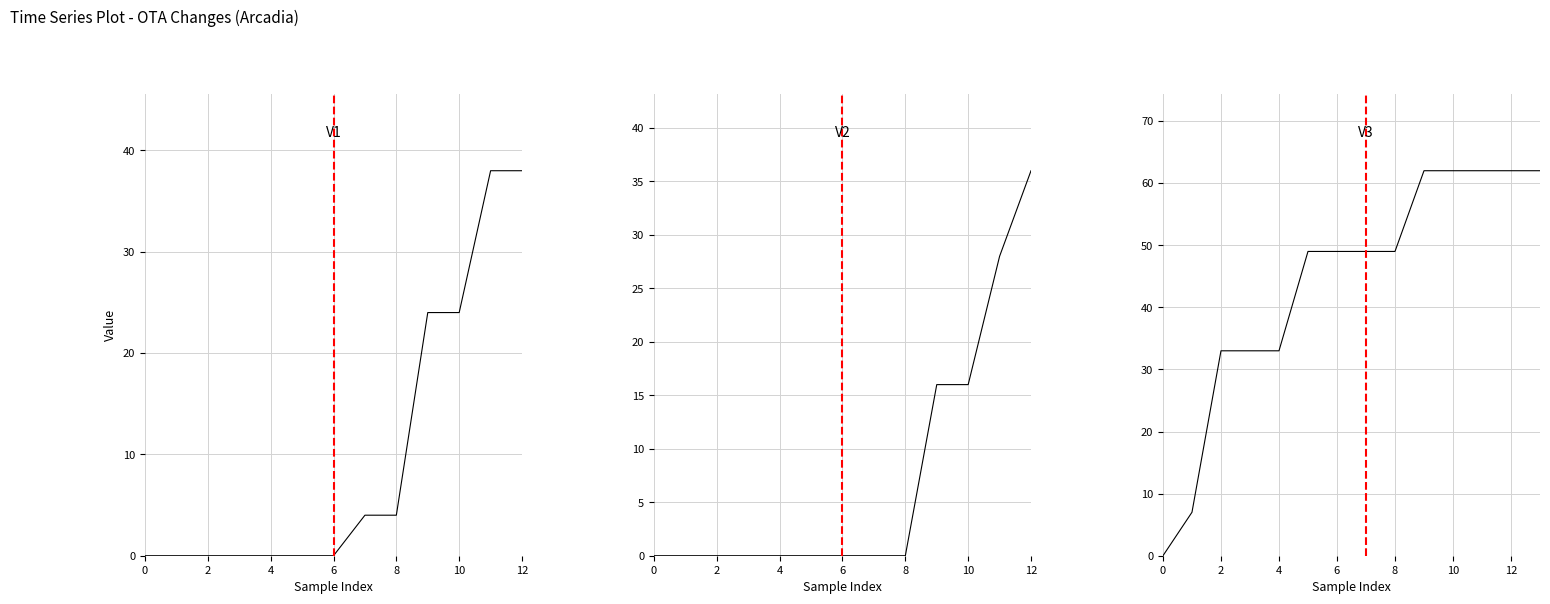

The value at 8 is 20. True or false?

False